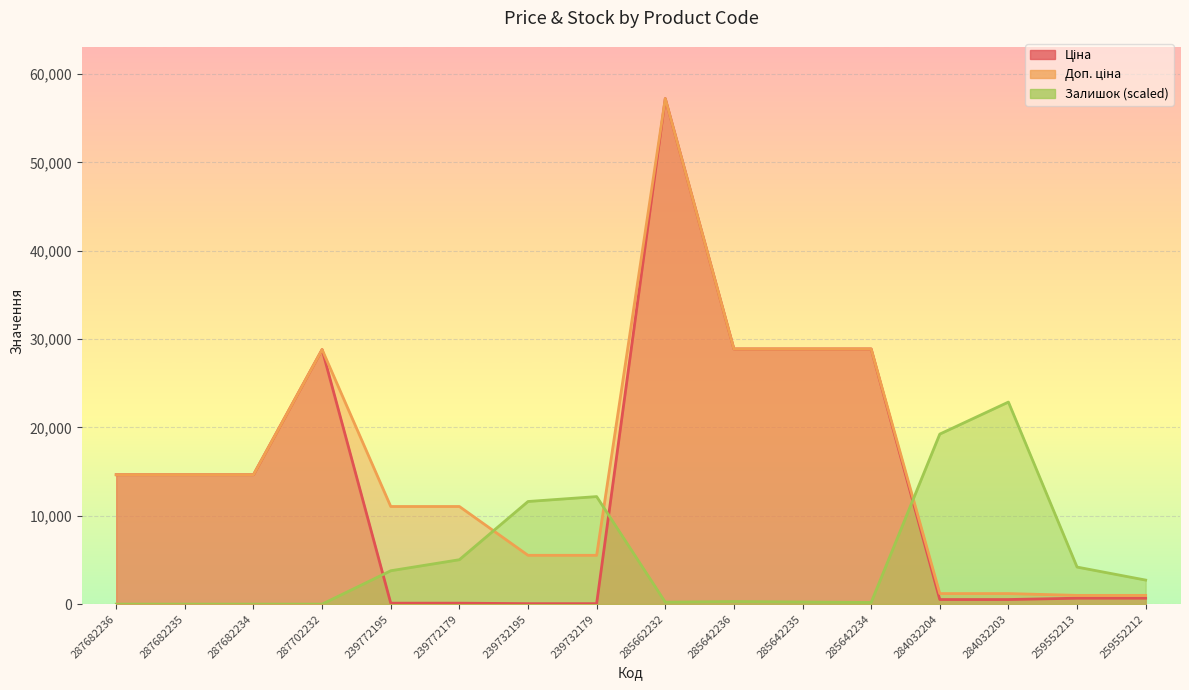

List the series in order of their overall mean, lowest first.

Залишок, Ціна, Доп. ціна